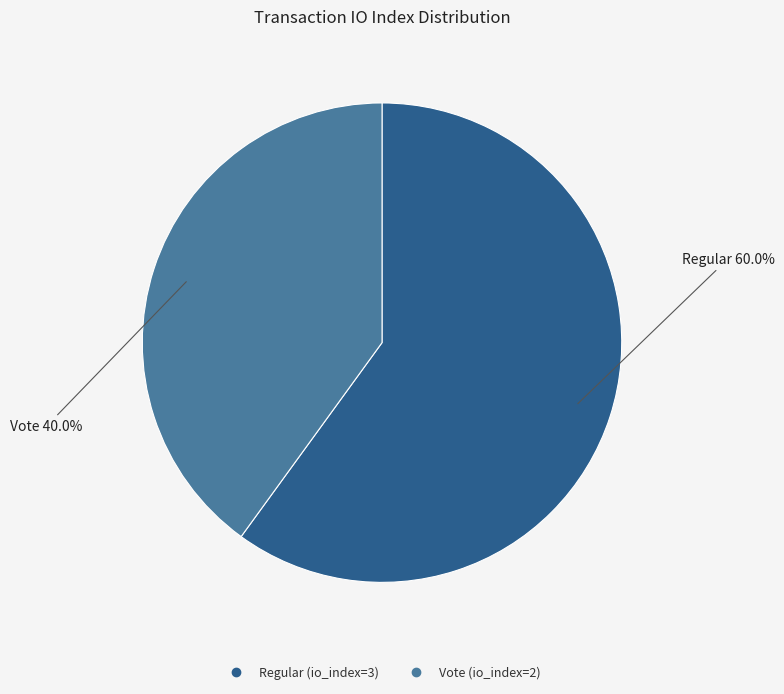

Does Regular (io_index=3) represent more than half of the total?

Yes